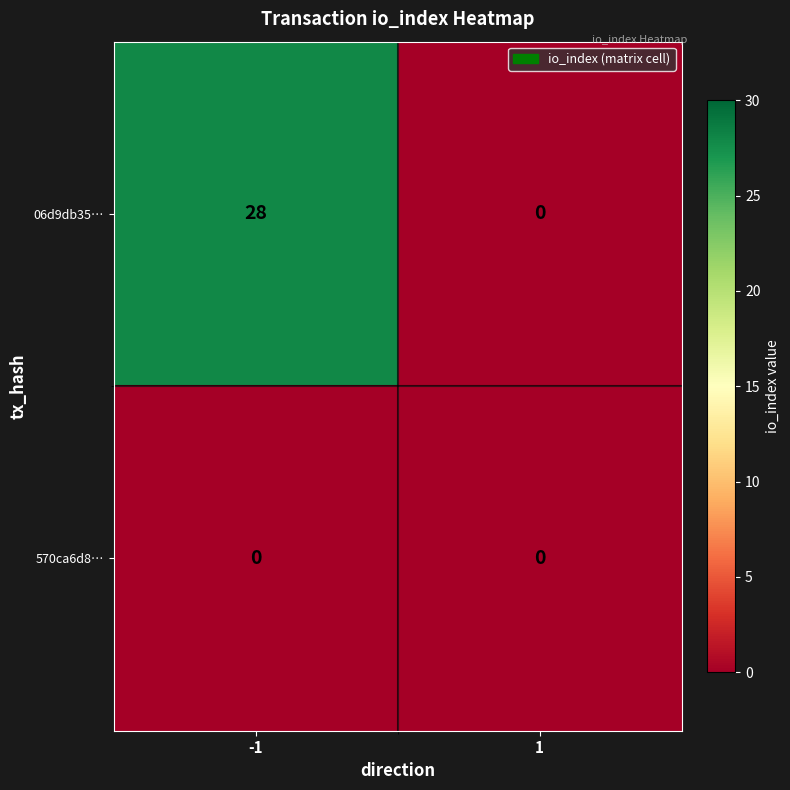

What is the maximum value shown in the chart?

28